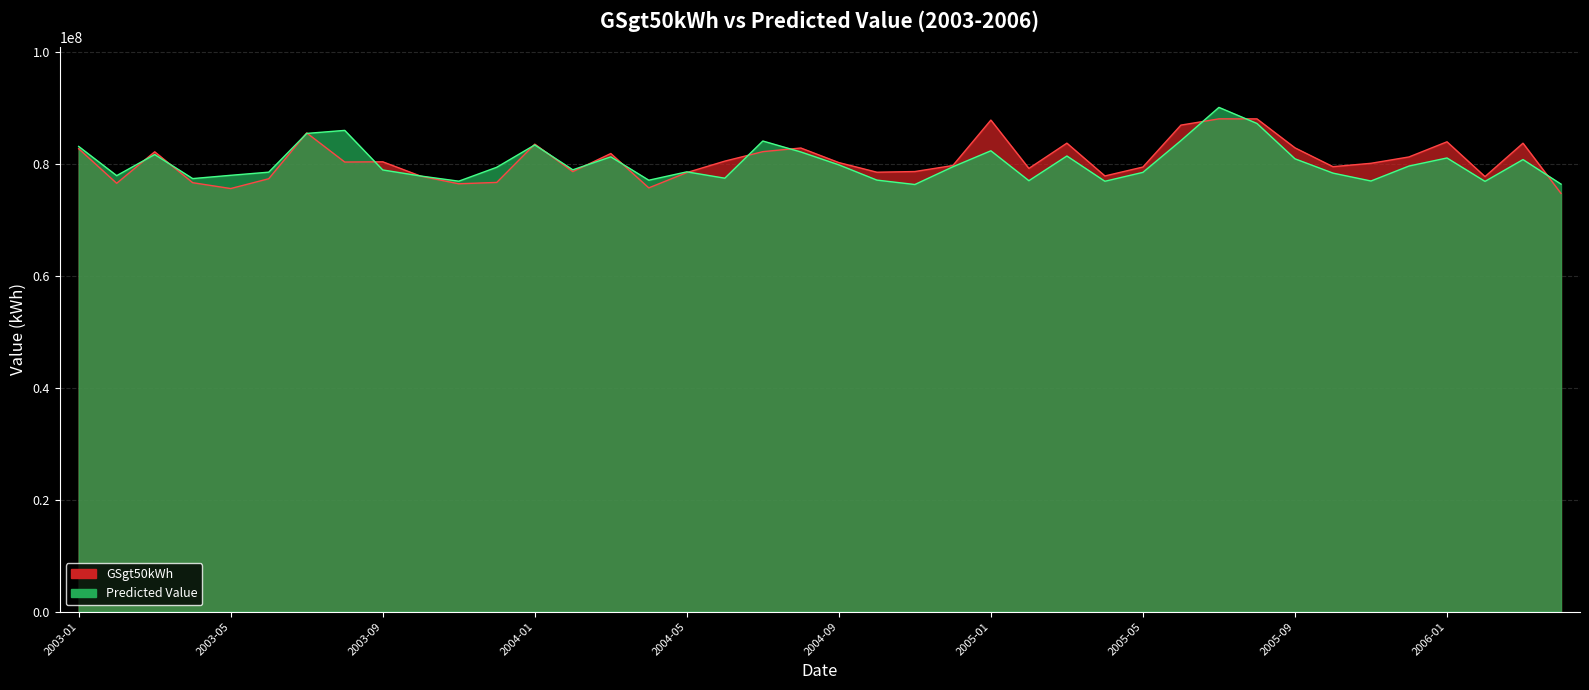

Reading left to right, transcribe all the data shown in this chart.

GSgt50kWh: 82768410.0	76583427.0	82211590.0	76688842.0	75643162.0	77395094.0	85584277.0	80381442.0	80424090.0	77858426.0	76495907.0	76737586.0	83579788.0	78665825.0	81904568.0	75763152.0	78496582.0	80544814.0	82237798.0	82890009.0	80286544.0	78562718.0	78684174.0	79760239.0	87883841.0	79239244.0	83758720.0	77896246.0	79486296.0	86984309.0	88101741.0	88099534.0	82921459.0	79551766.0	80156802.0	81292738.0	84001283.0	77779059.0	83749692.0	74769717.0
Predicted Value: 83172858.5	77949808.8	81723280.9	77423243.6	78010536.3	78569500.9	85499447.9	86038695.7	78967543.6	77883113.8	76958336.8	79447430.7	83440830.3	78990411.3	81311233.2	77131278.0	78629136.2	77492569.1	84140655.4	82185228.6	79882204.2	77153740.8	76365500.0	79534380.5	82394354.8	77045927.7	81463017.7	76945515.7	78538927.9	84211825.3	90152856.3	87280563.2	80960856.3	78403115.0	76991773.4	79669703.6	81109075.8	76924087.3	80822994.7	76433408.2